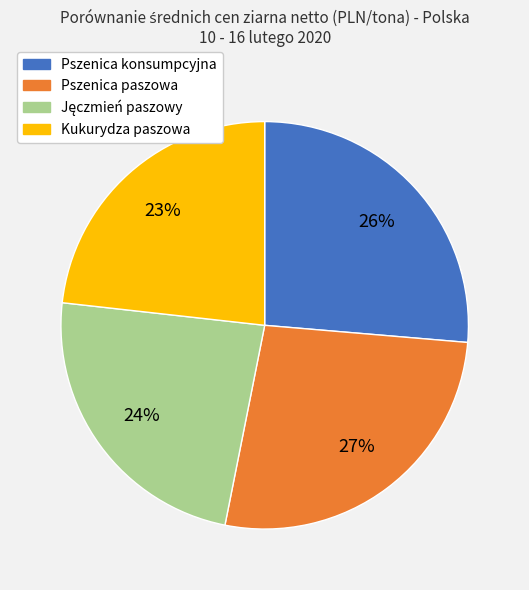

Is it true that Pszenica konsumpcyjna is 26% of the pie?

True